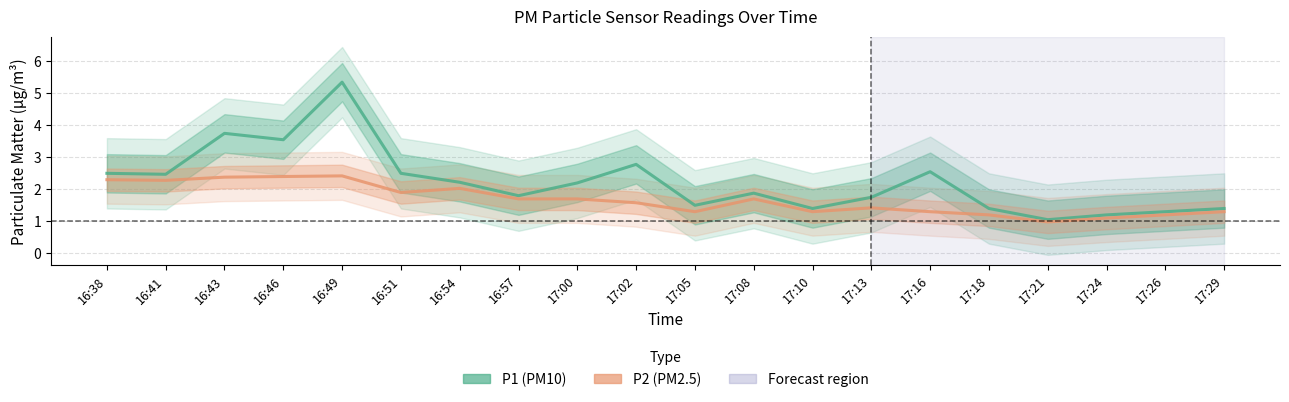

How many values in the P1 (PM10) series are below 2?

10